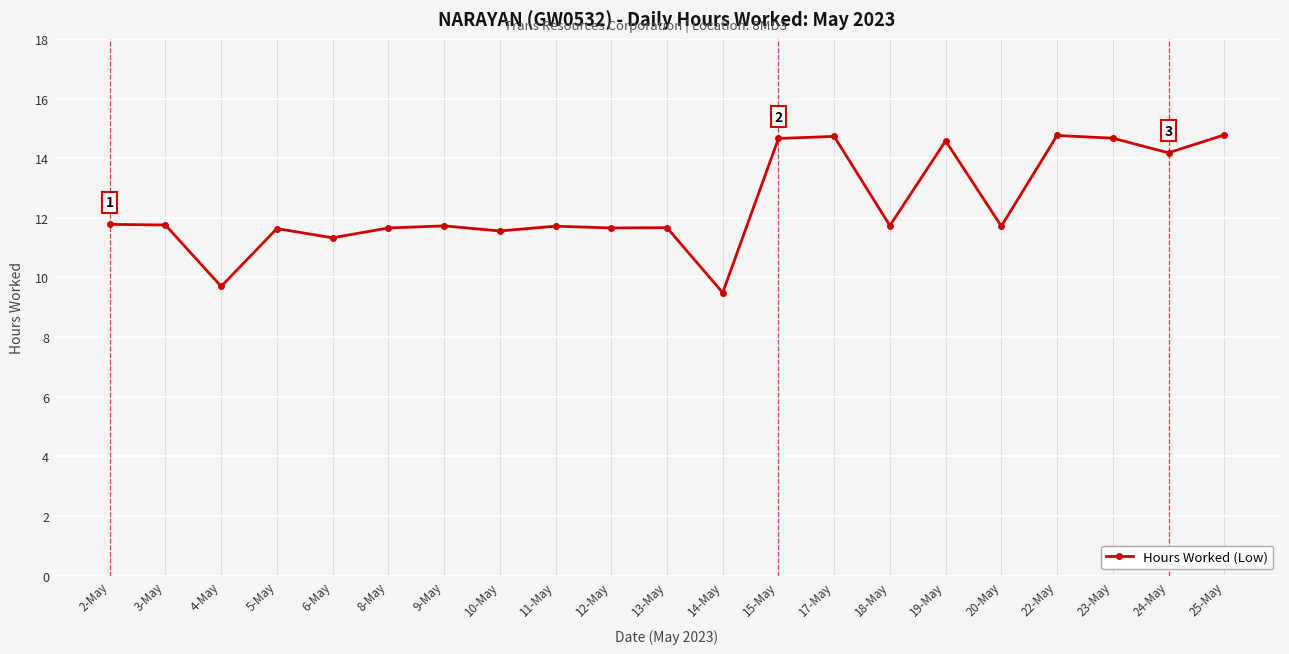

Is it true that the value at 17-May is 14.7?

True